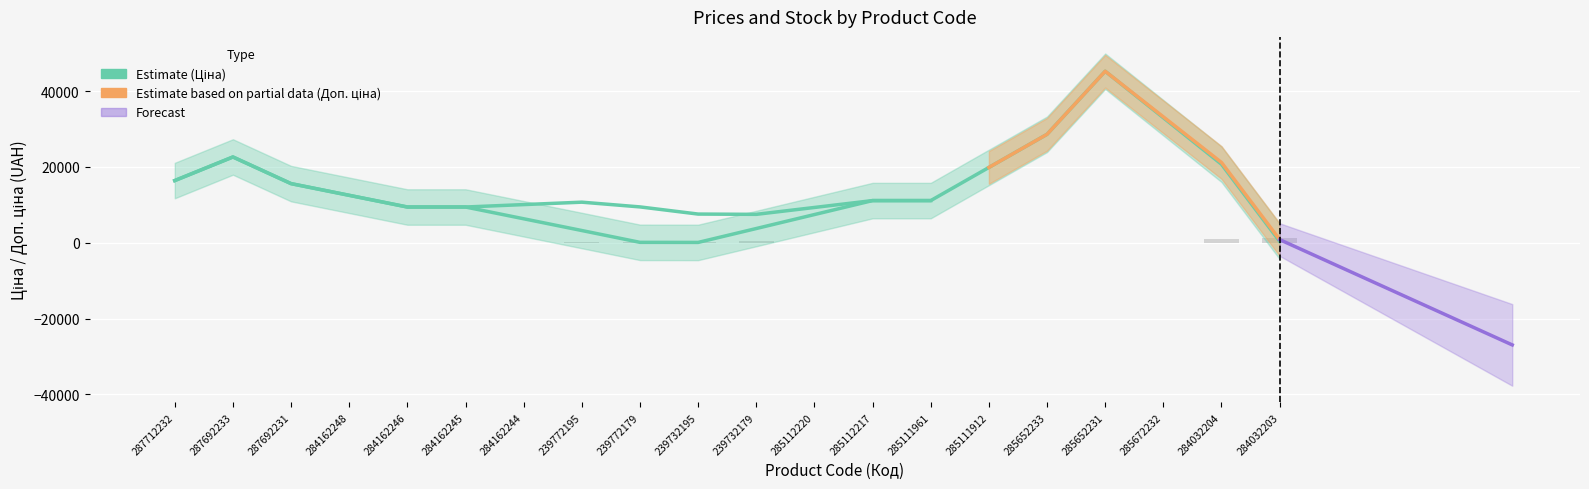

Is the value of Залишок at 285112220 greater than the value of Доп. ціна at 285112217?

No